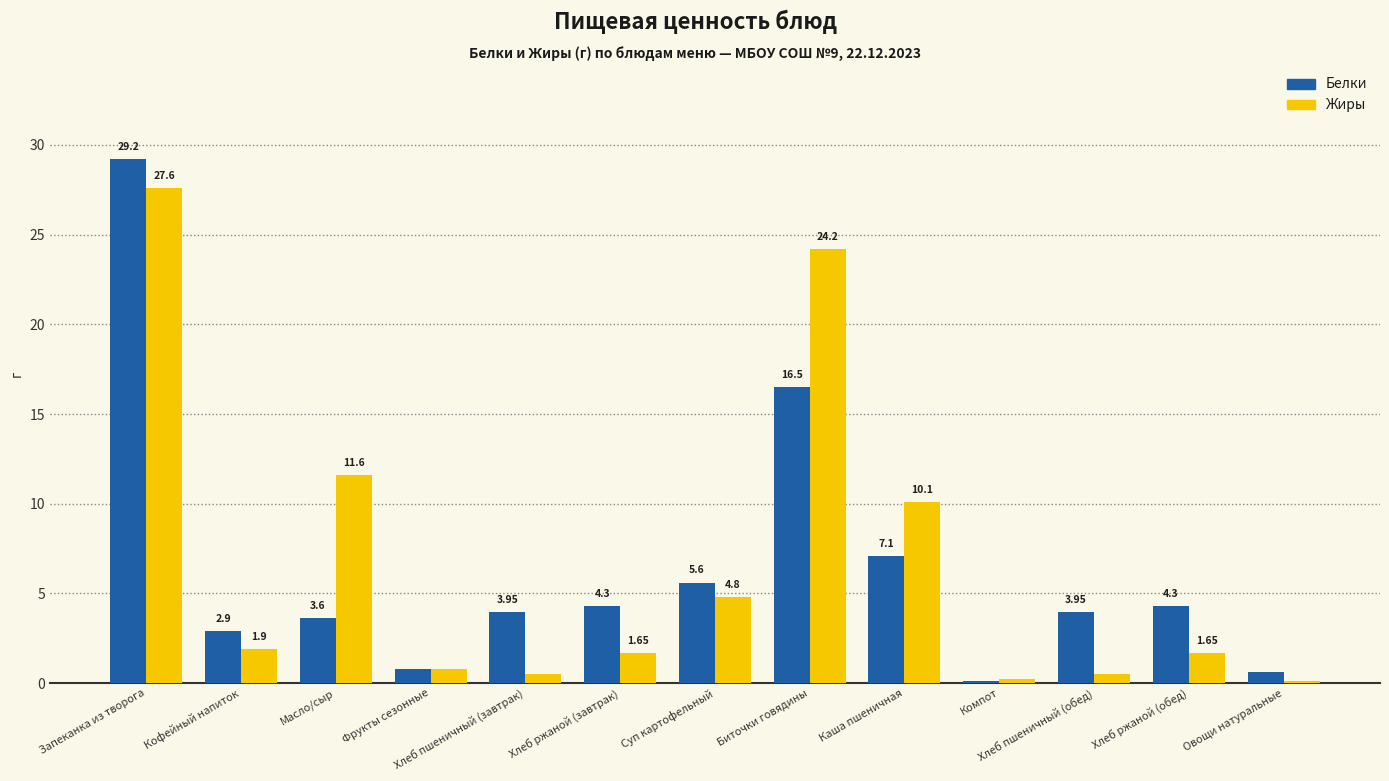

Which category has the highest value across all series?

Запеканка из творога